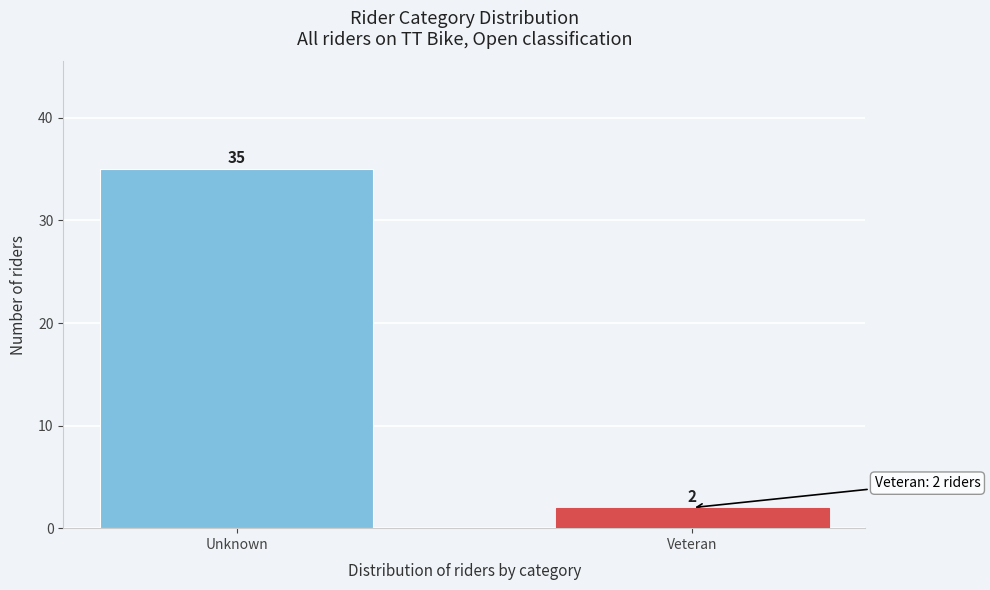

Reading left to right, list all the values displayed in this chart.

35	2